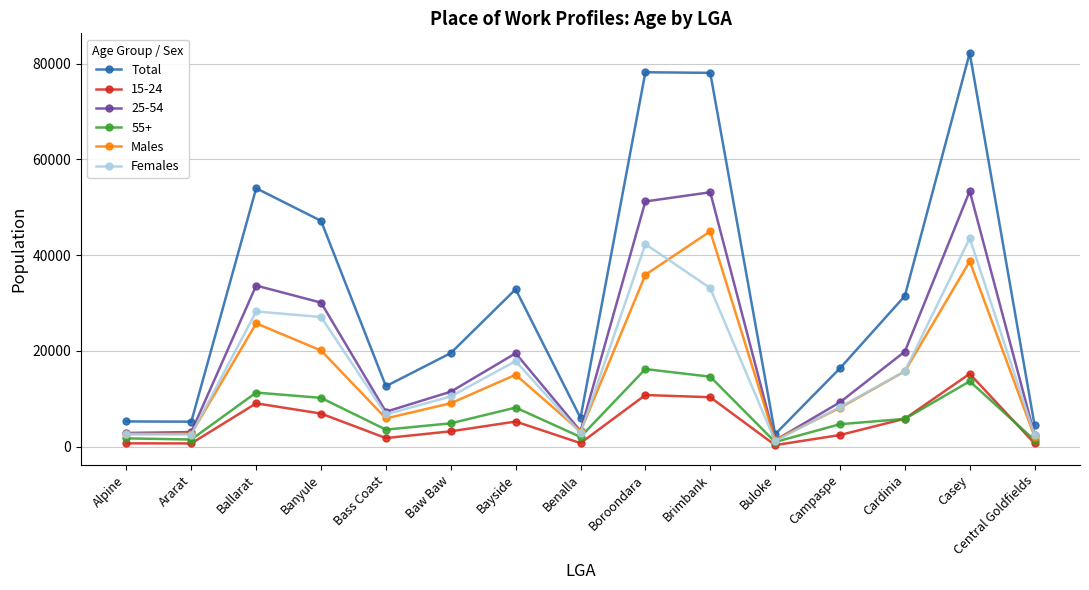

Read the Females value at Boroondara, to the nearest 10.

42320